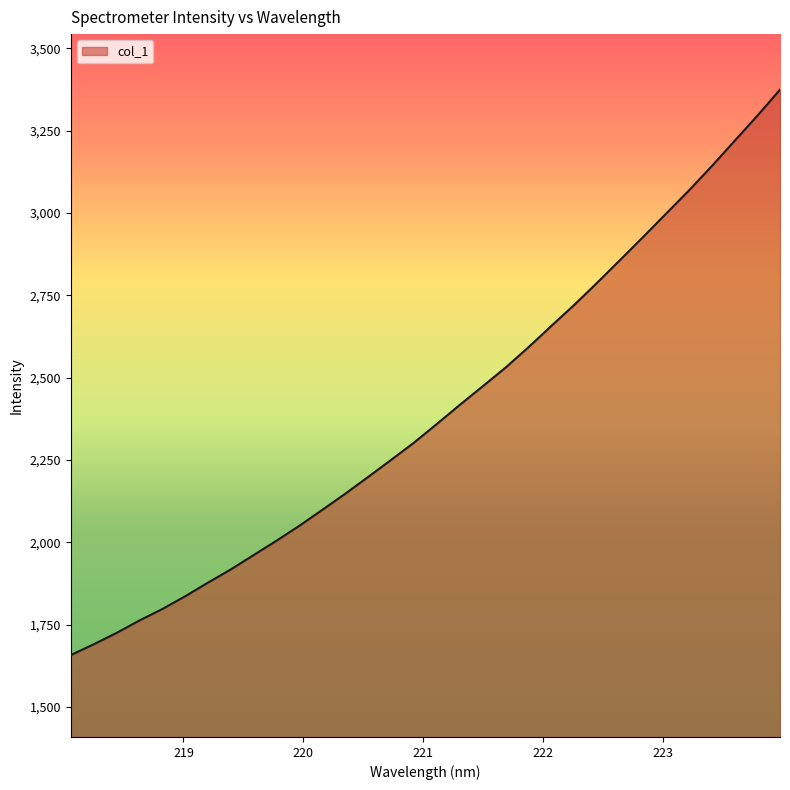

What is the maximum value shown in the chart?

3374.9